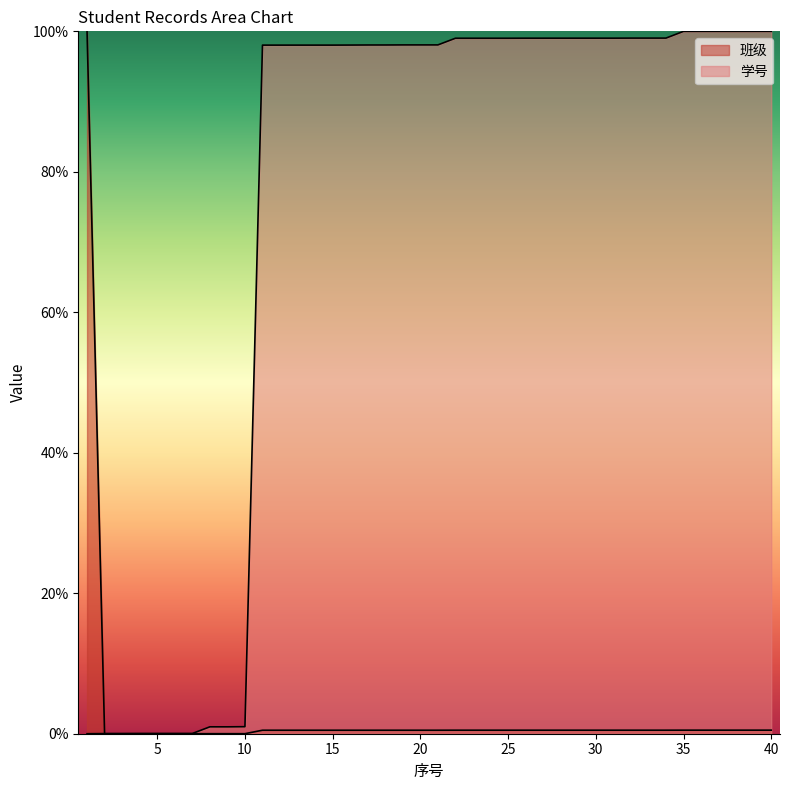

Between 22 and 31, which is larger?

31